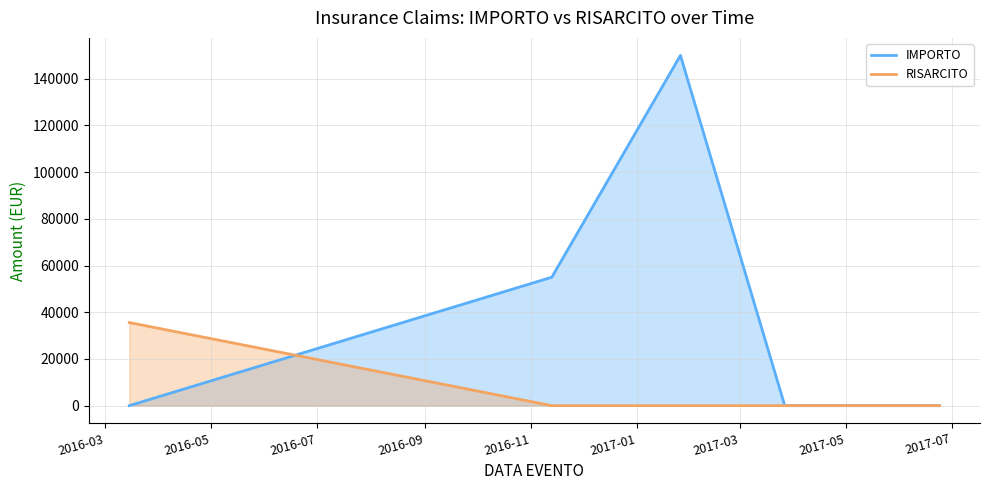

How many intersections are there between IMPORTO and RISARCITO?

1